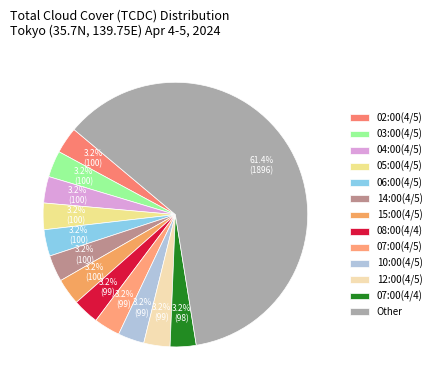

What is the largest slice in the pie chart?

Other